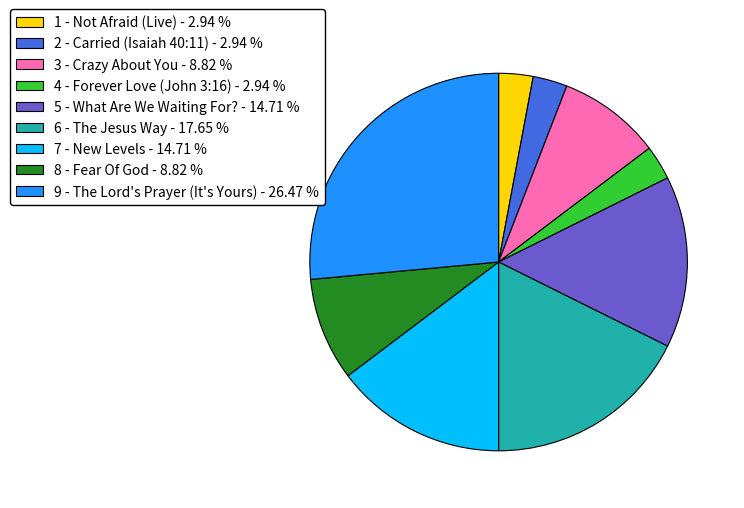

How many segments does this pie chart have?

9